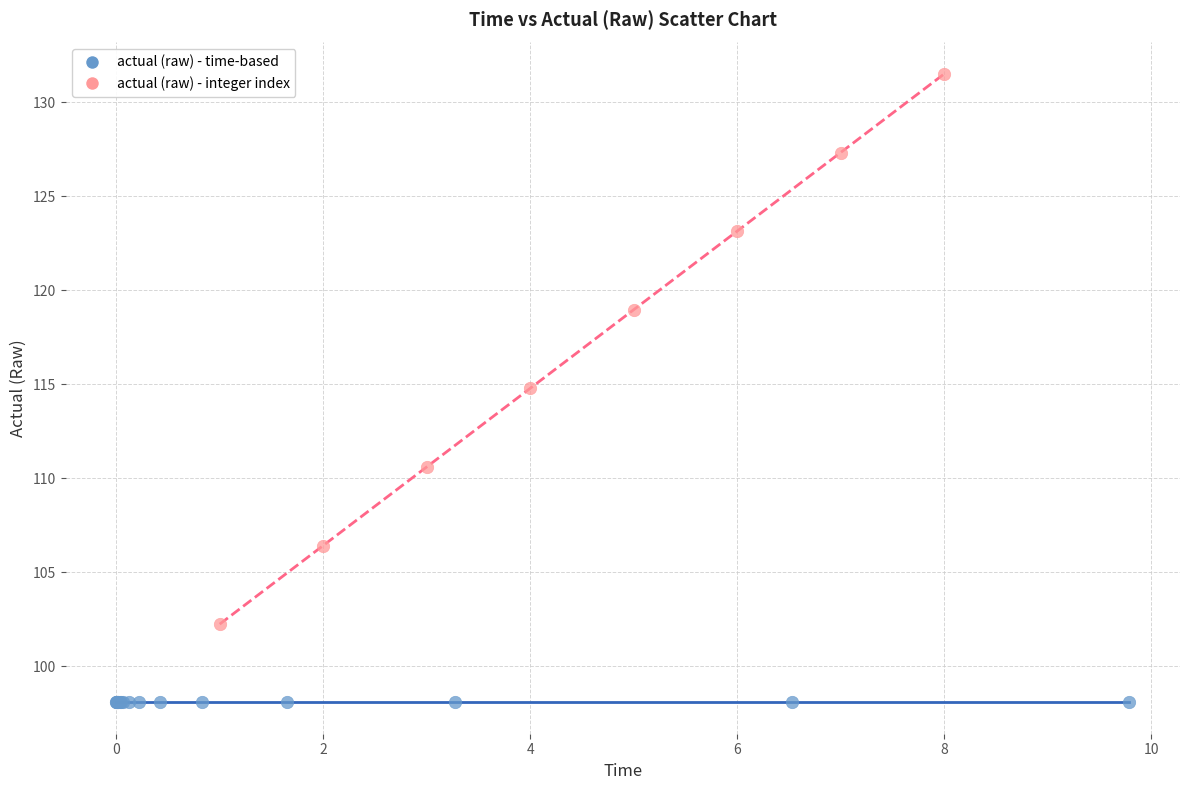

Which series contains the lowest Y value?

actual (raw) - time-based